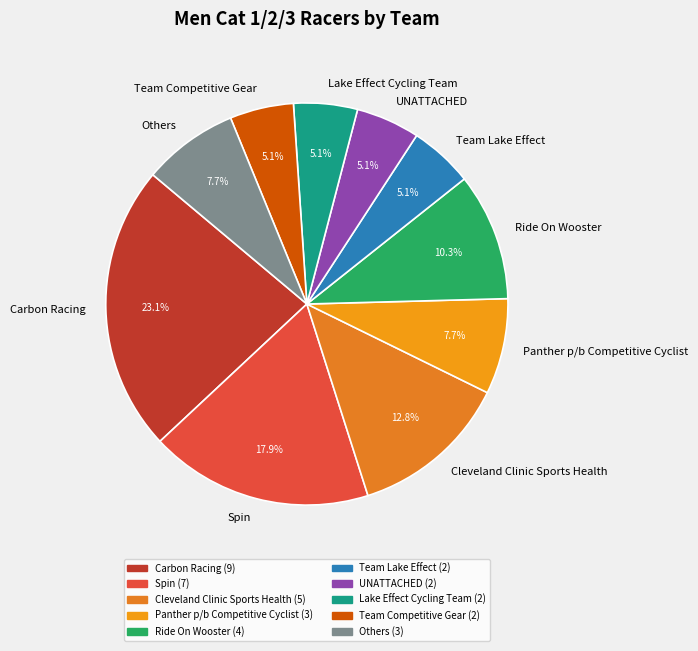

Between Lake Effect Cycling Team and Ride On Wooster, which is larger?

Ride On Wooster